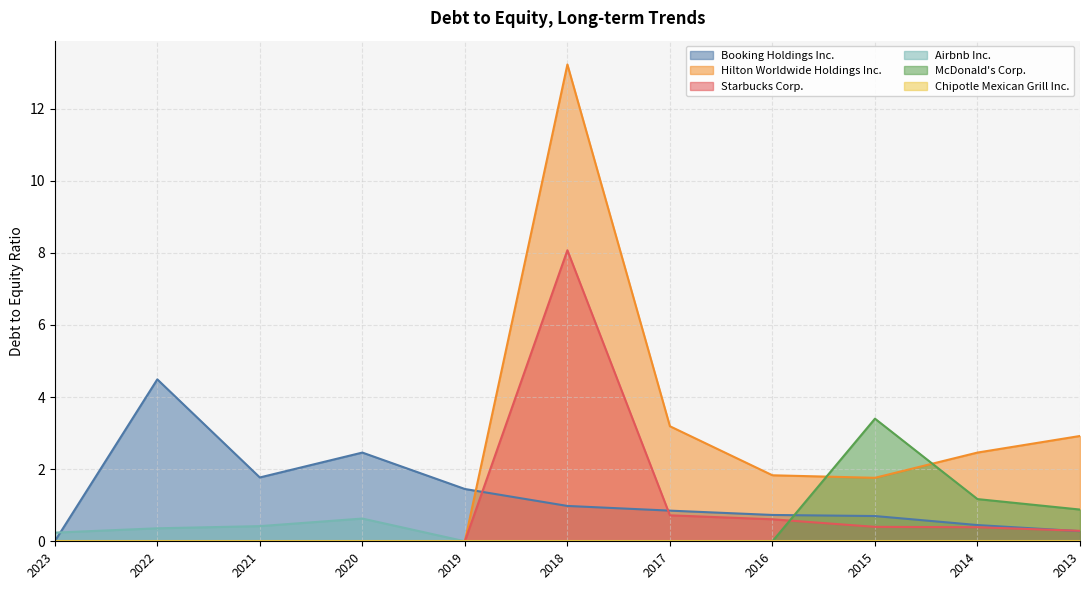

What is the total value across all series at 2013?

4.4